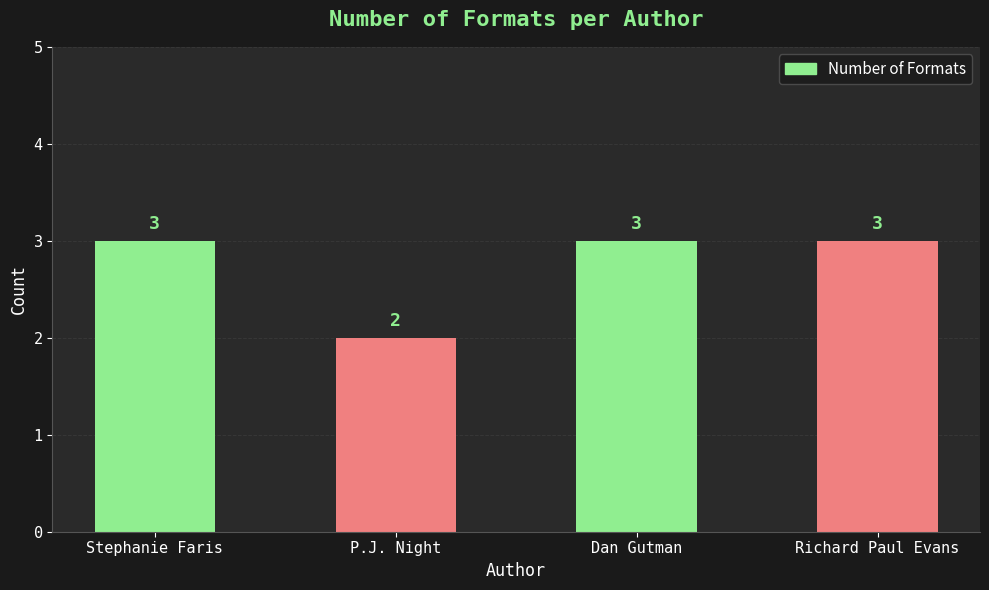

Reading left to right, list all the values displayed in this chart.

3	2	3	3